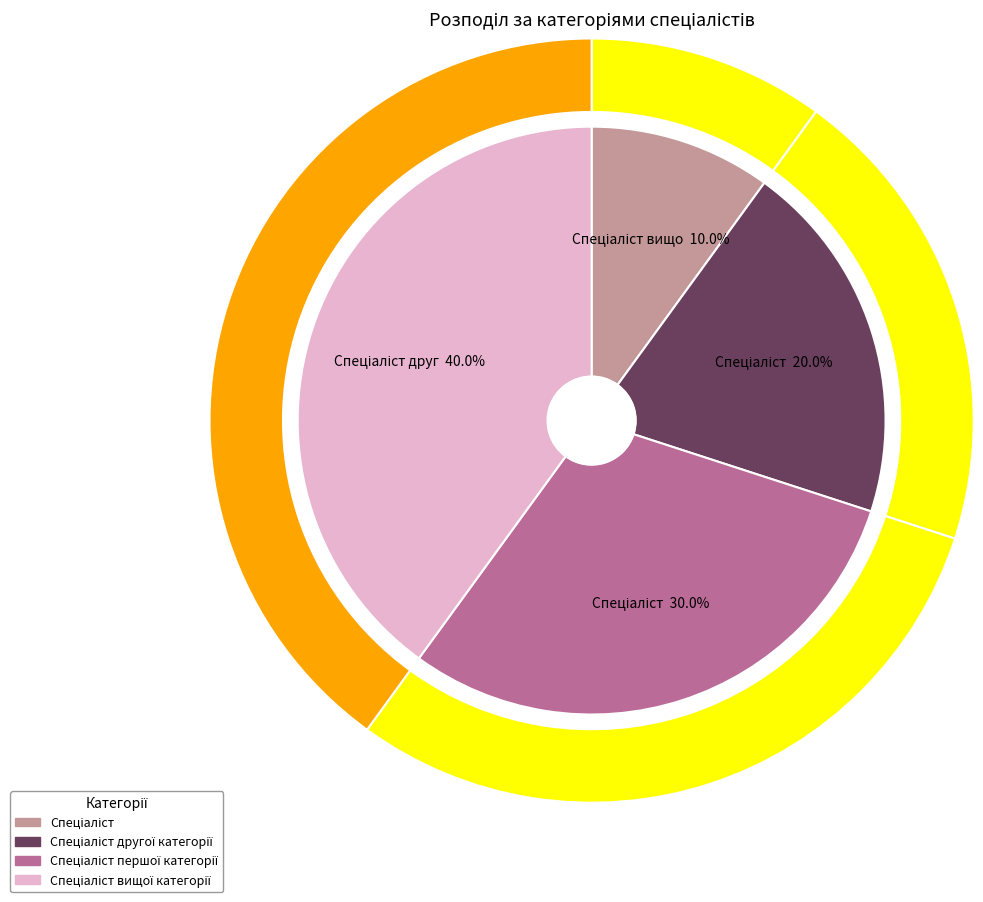

Count the number of slices in the pie.

4